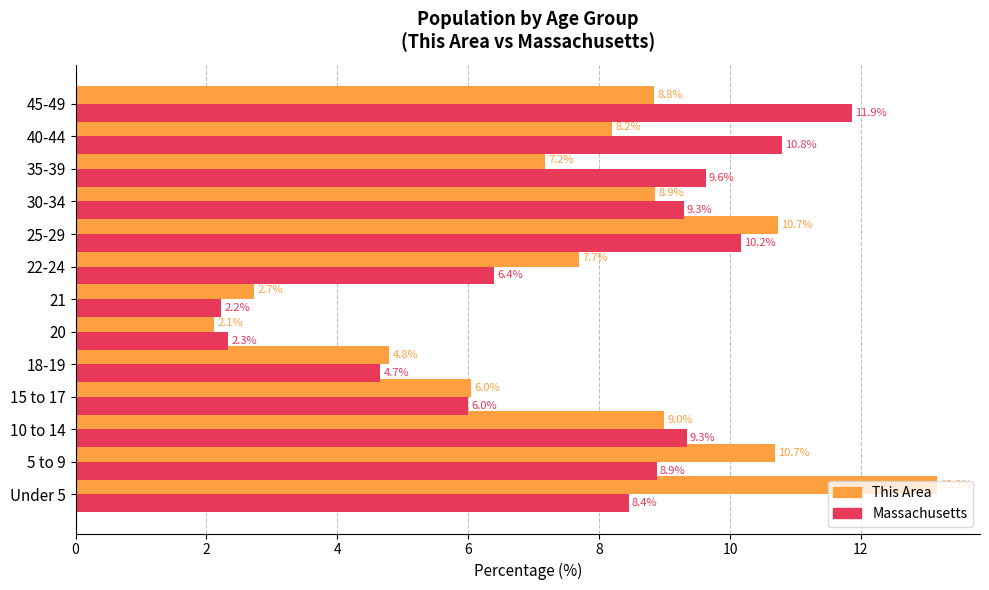

Is it true that Massachusetts equals 13.8 at 25-29?

False